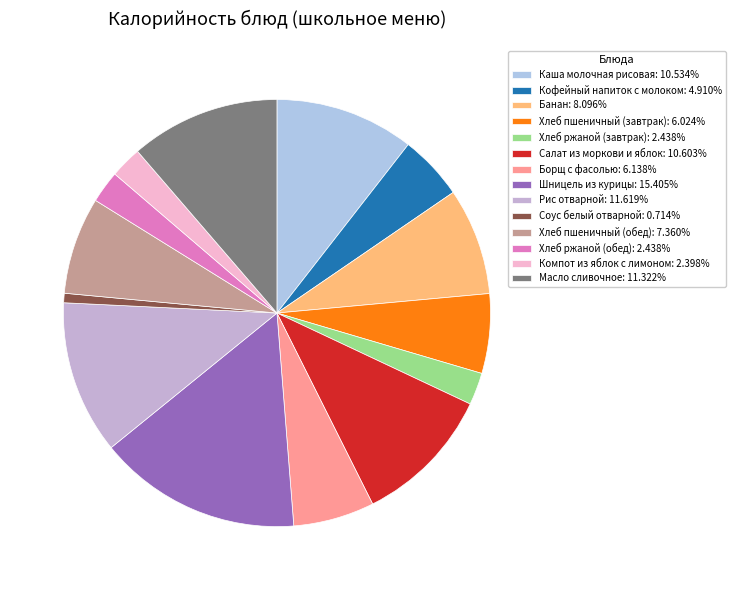

Combined, do Хлеб ржаной (обед) and Масло сливочное account for over 50%?

No